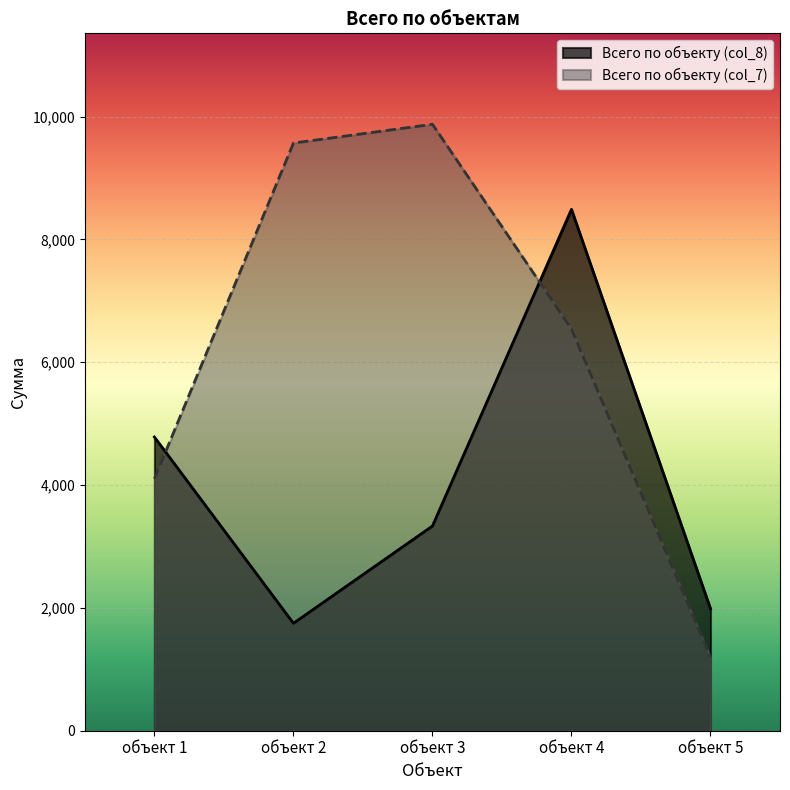

How many lines are shown in the chart?

2